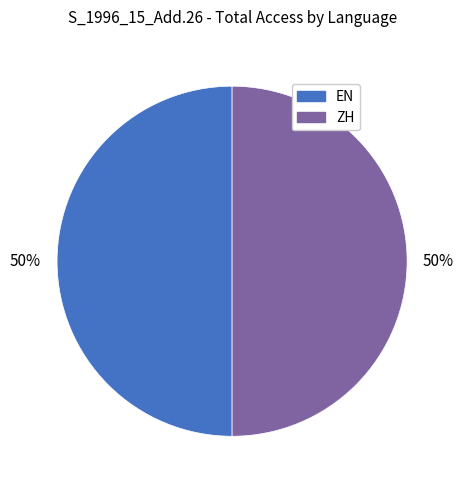

What is the ratio of the value at ZH to the value at EN?

1.0